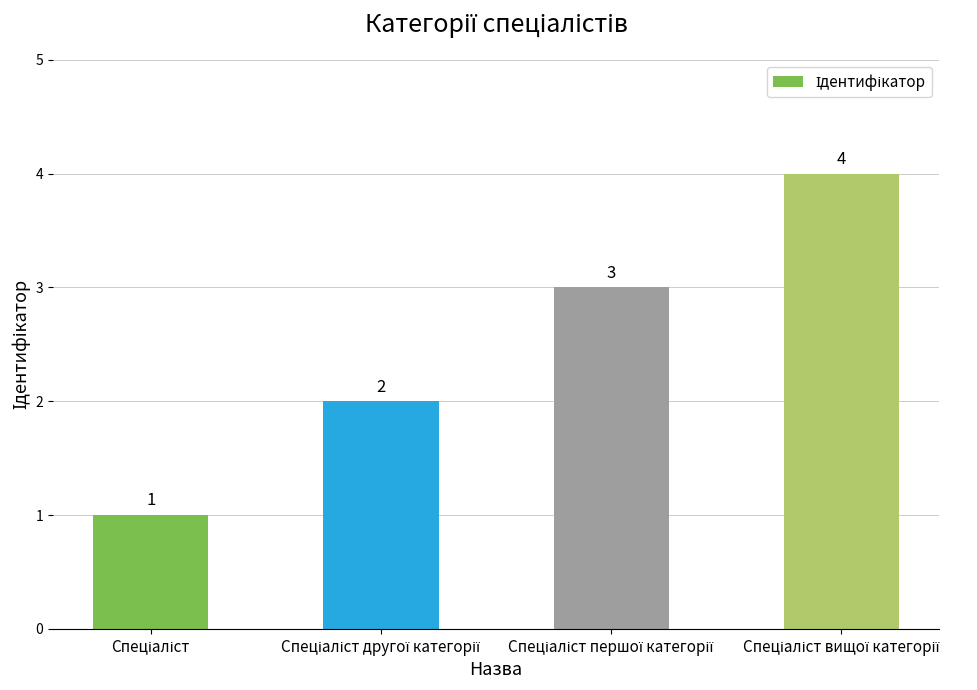

Reading left to right, what are all the values shown in this chart?

1	2	3	4